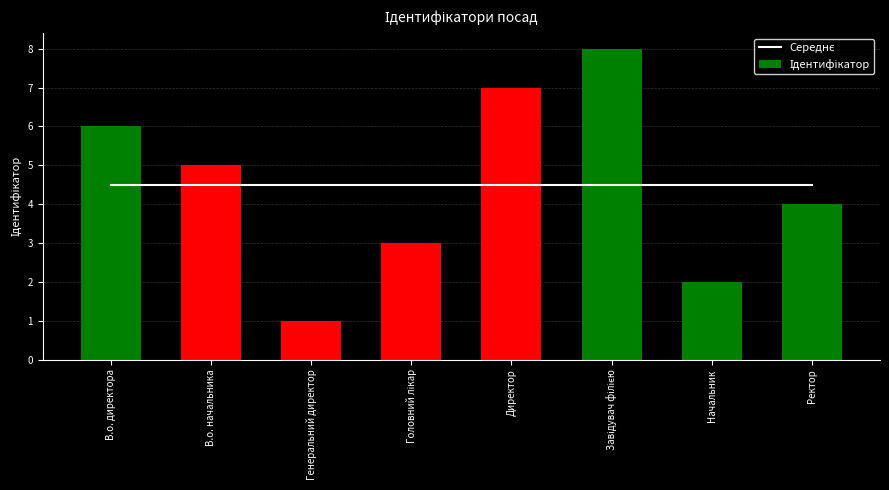

At which category is the sum across all series the highest?

Завідувач філією